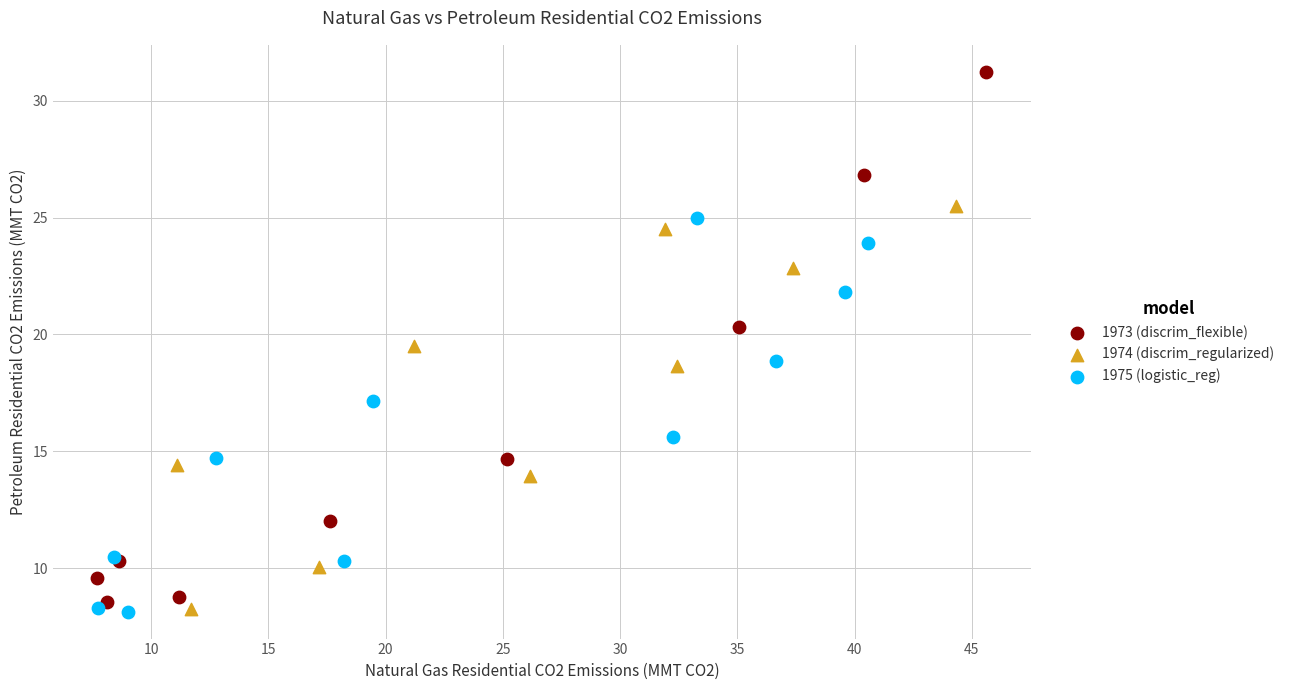

Which series contains the highest Y value?

1973 (discrim_flexible)